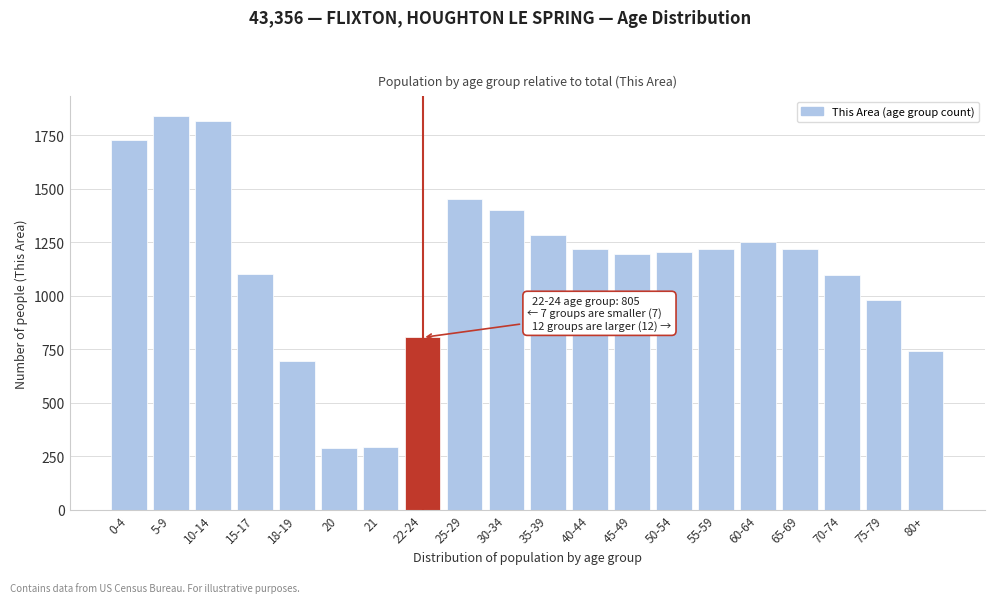

Is it true that the value at 0-4 is 2602?

False